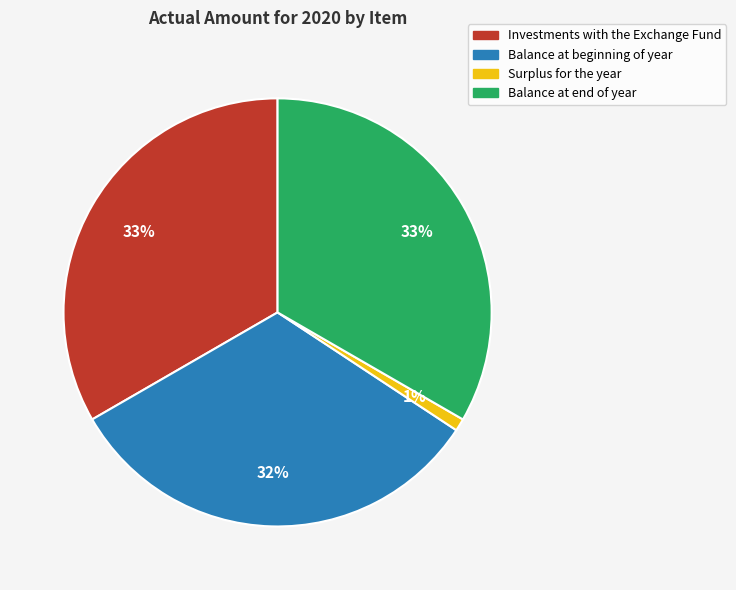

Combined, do Surplus for the year and Balance at end of year account for over 50%?

No